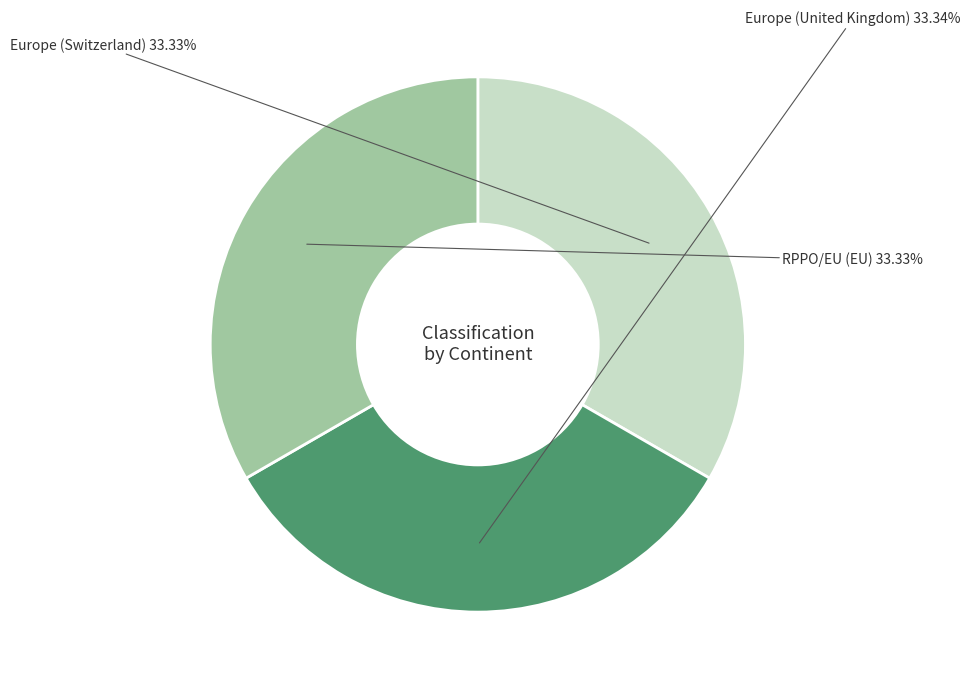

Is there any slice that represents more than half of the pie?

No